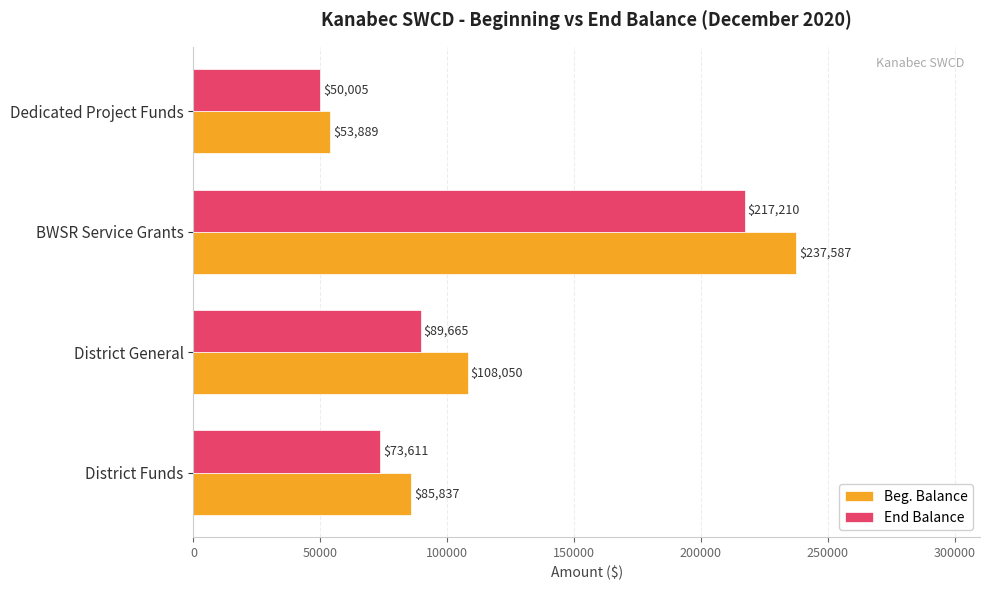

How many distinct data groups are displayed?

2